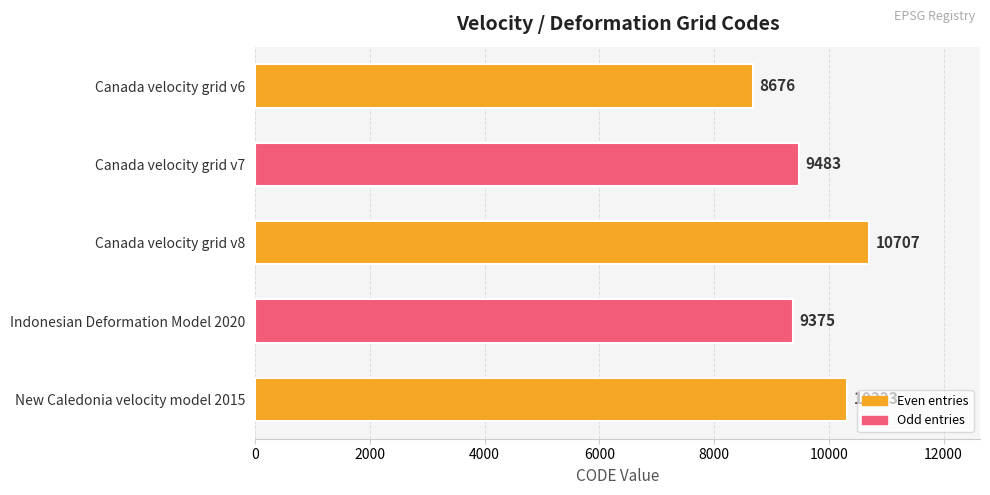

How many values are below 9483?

2